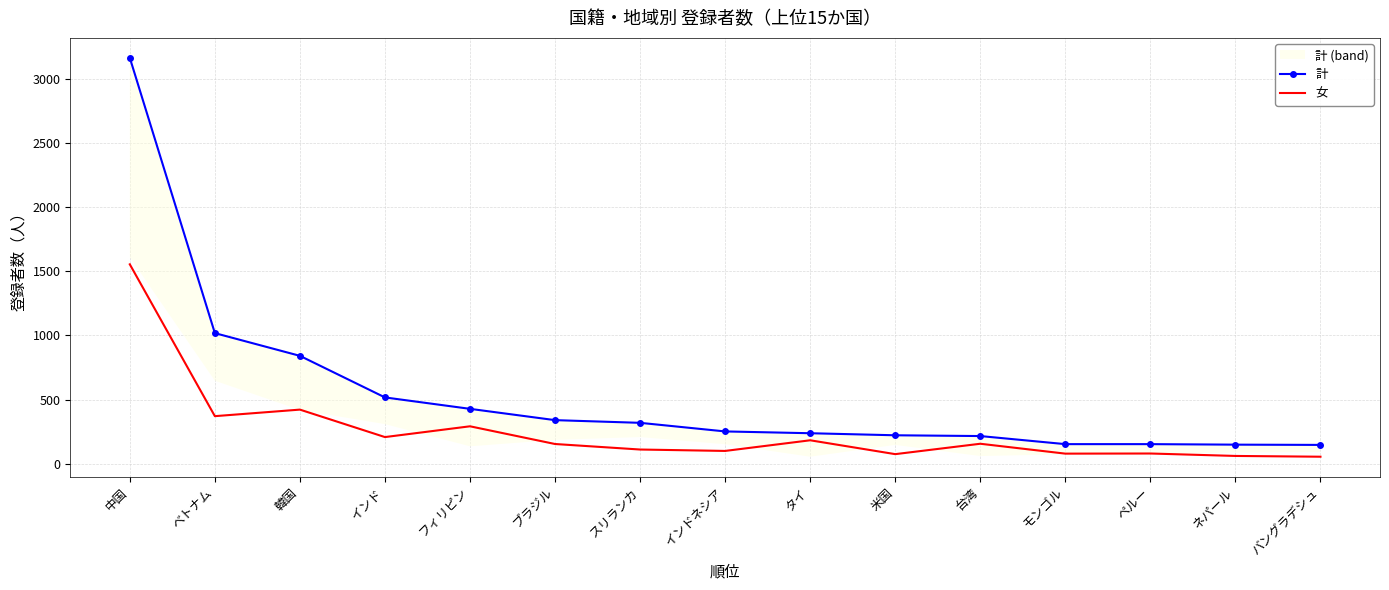

What is the highest value of the 女 series?

1554